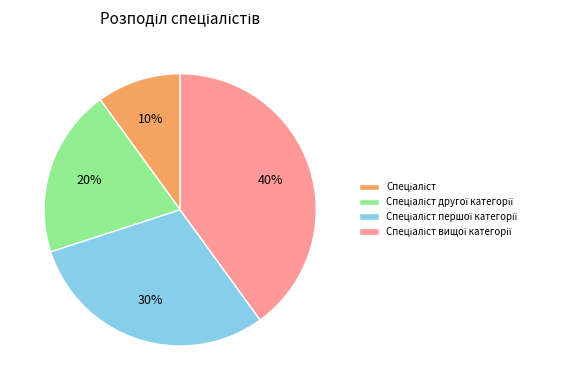

To the nearest percent, what is the average slice percentage?

25%